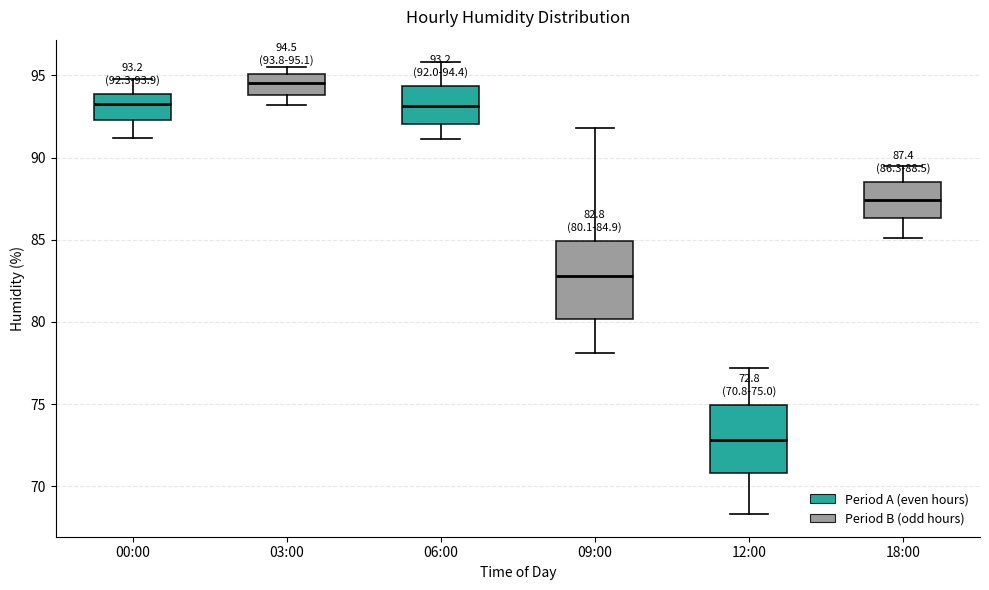

Which box has the lowest median line?

12:00